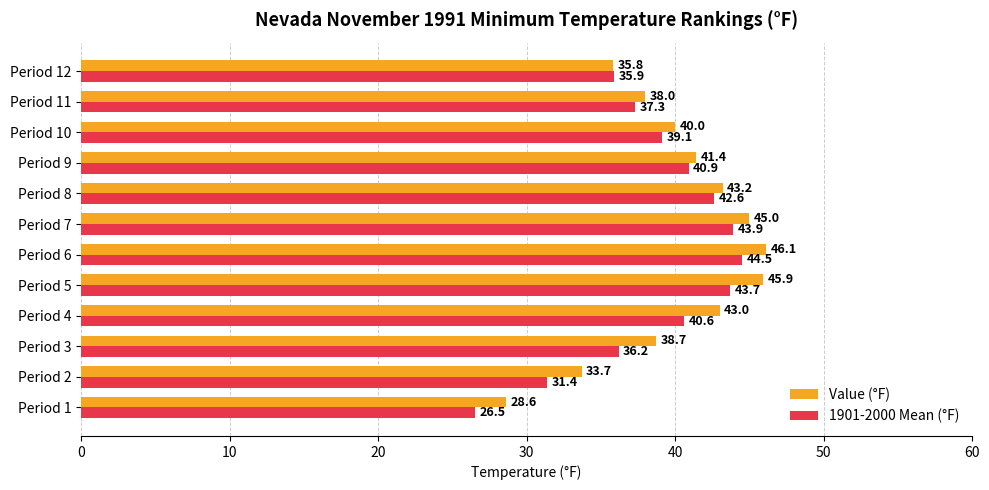

The value of Value (°F) at Period 9 is 58.9. True or false?

False